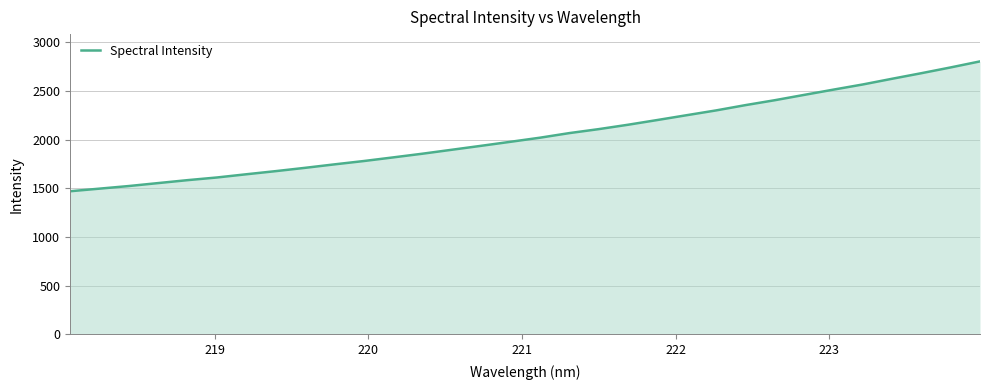

What is the smallest value displayed?

1469.5